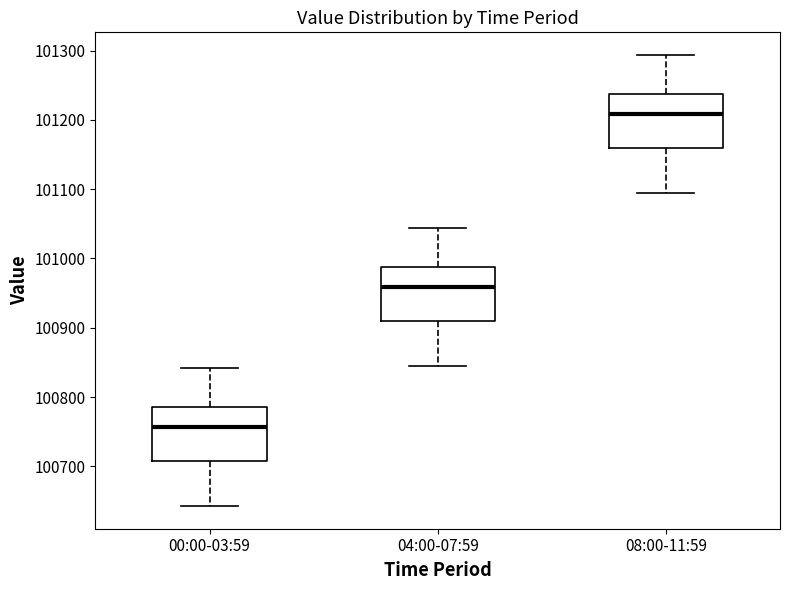

Reading left to right, transcribe this box plot: for each box, give where its median line is, the range the box spans, and where its two whiskers end, as read against the y-axis. The values are not printed on the chart, so give them approximately, as read against the axis.

00:00-03:59: median 100760, box 100710 to 100790, whiskers 100640 to 100840
04:00-07:59: median 100960, box 100910 to 100990, whiskers 100840 to 101040
08:00-11:59: median 101210, box 101160 to 101240, whiskers 101100 to 101290